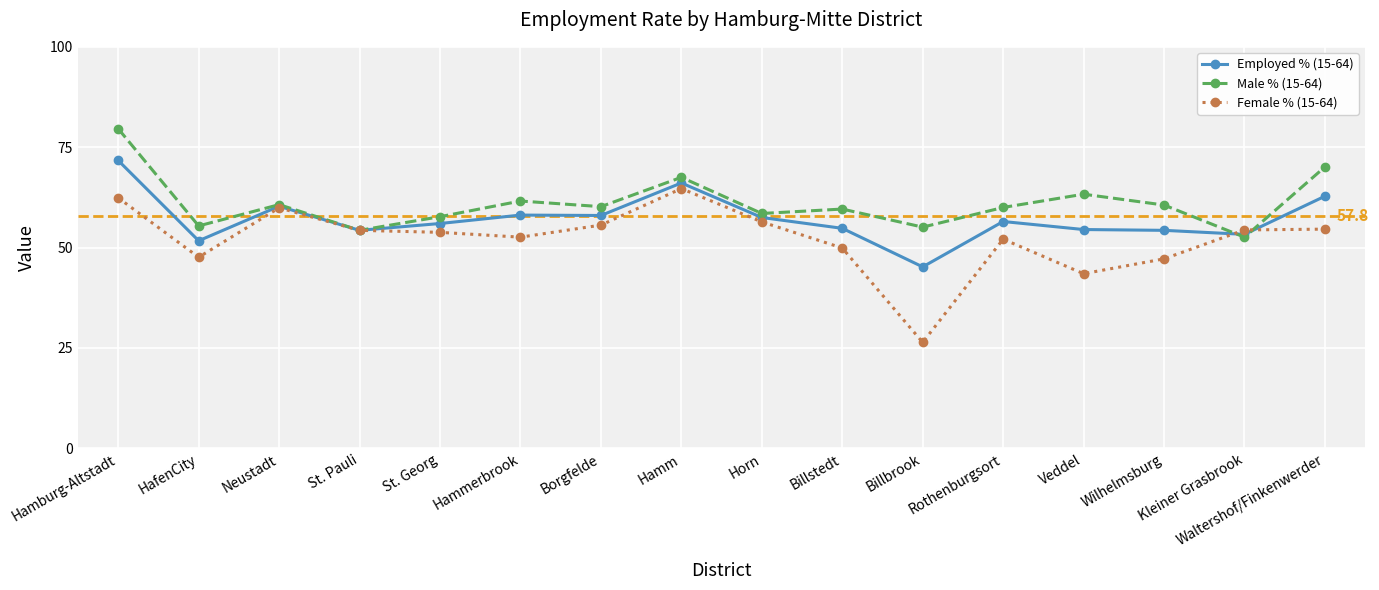

Which series has the largest range (max minus min)?

Female % (15-64)